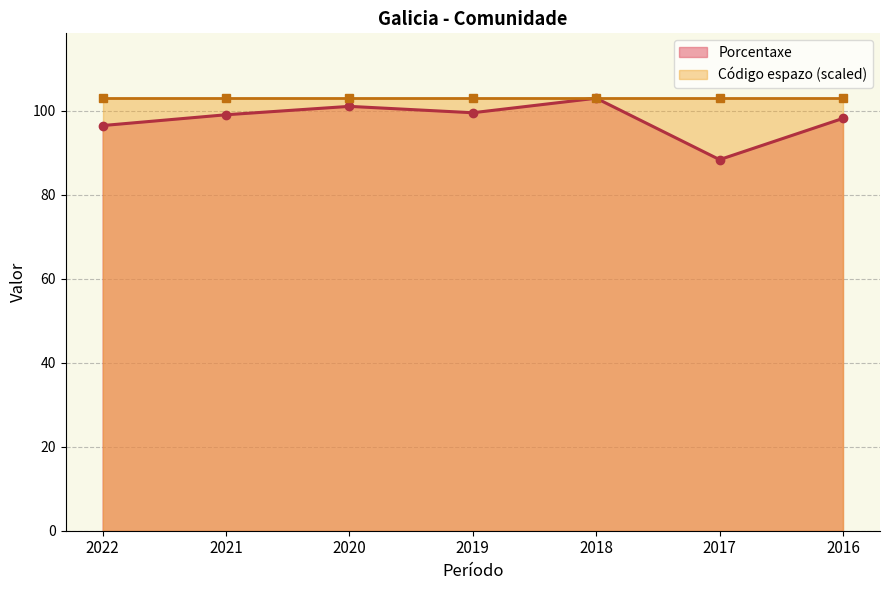

List the labels in order of value, largest first.

2018, 2020, 2019, 2021, 2016, 2022, 2017